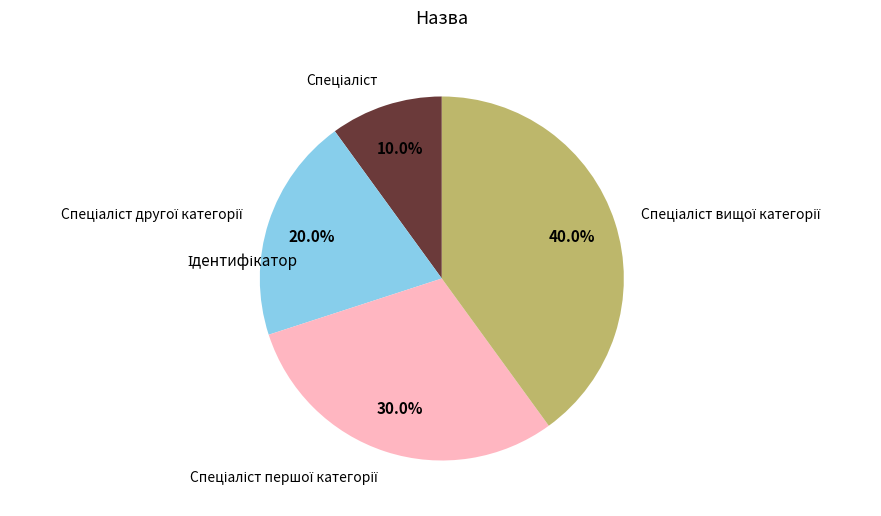

Is there a majority slice in this chart?

No